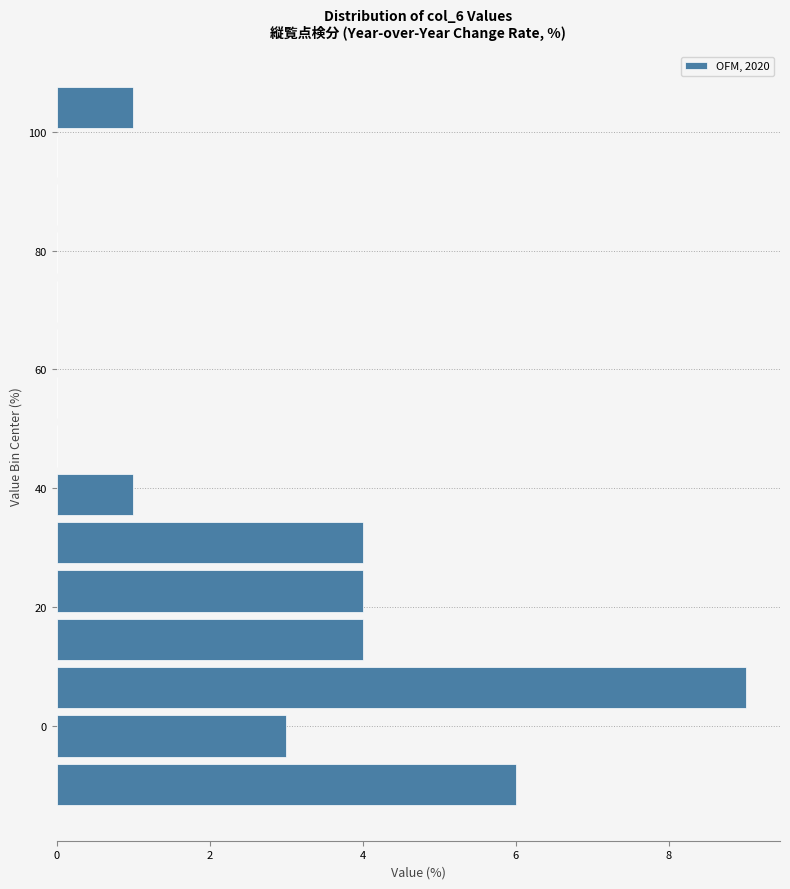

Reading bottom to top, list every bar in this chart as the range it spans on the y-axis followed by its length. Neither the bar edges nor the lengths are printed on the chart, so give them approximately, as read against the axes.

-14 to -6: 6
-6 to 2: 3
2 to 10: 9
10 to 18: 4
18 to 26: 4
26 to 34: 4
34 to 44: 1
44 to 52: 0
52 to 60: 0
60 to 68: 0
68 to 76: 0
76 to 84: 0
84 to 92: 0
92 to 100: 0
100 to 108: 1